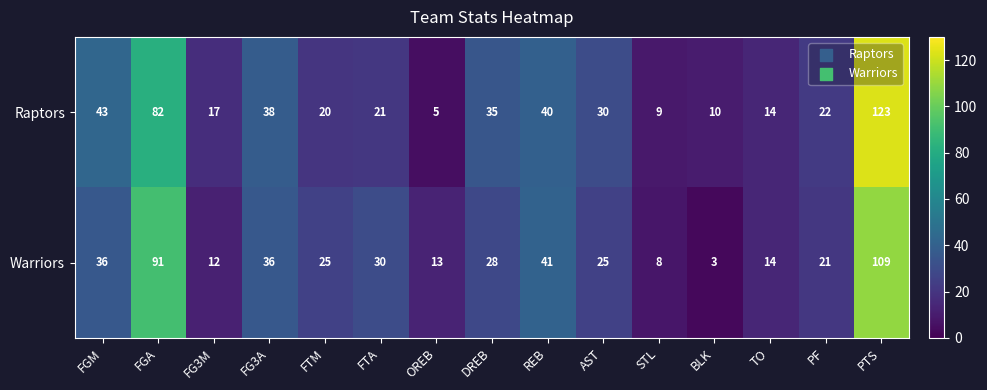

Which series changed the most between FGM and STL?

Raptors